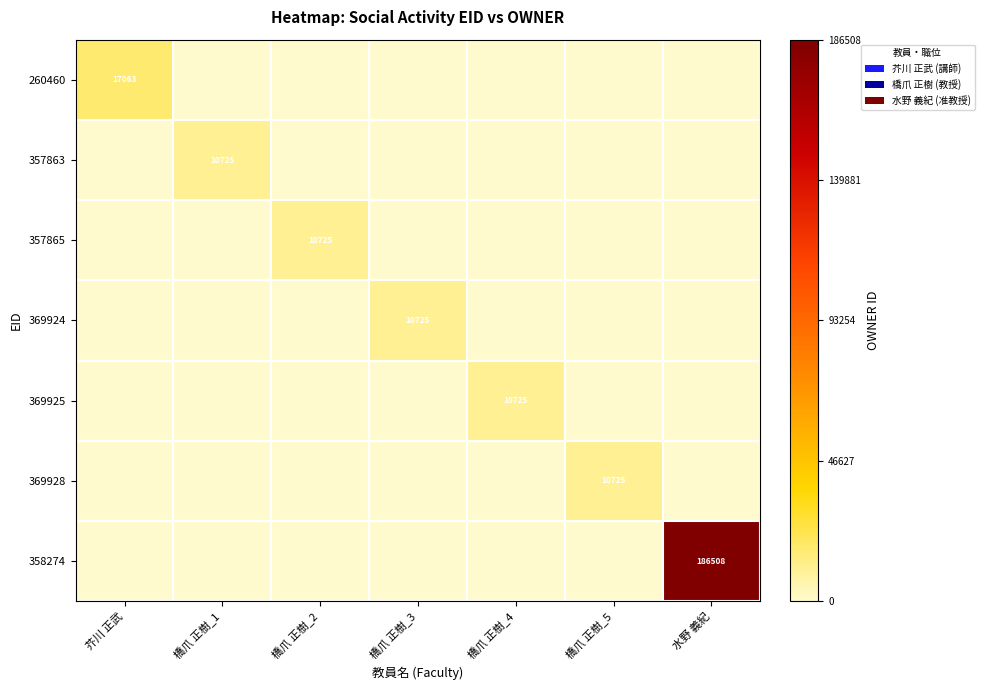

The 369928 series shows 15299 at 橋爪 正樹_5. True or false?

False